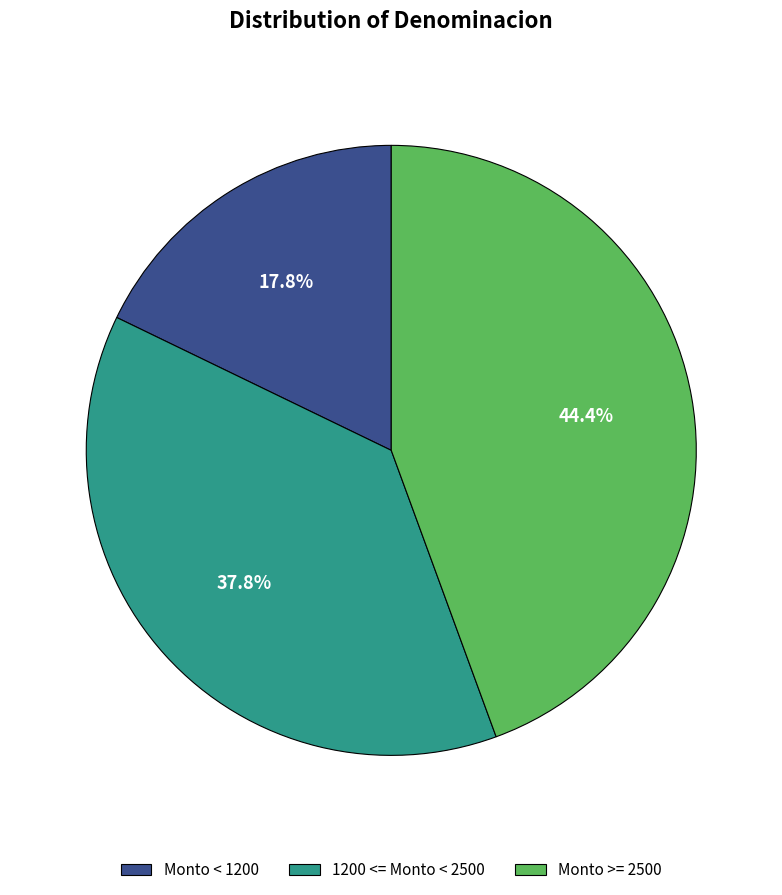

What is the ratio of the value at Monto < 1200 to the value at Monto >= 2500?

0.4